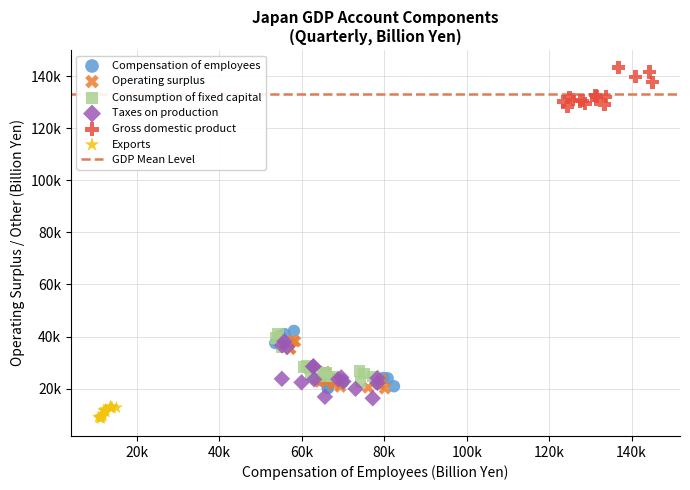

Which series contains the highest Y value?

Gross domestic product